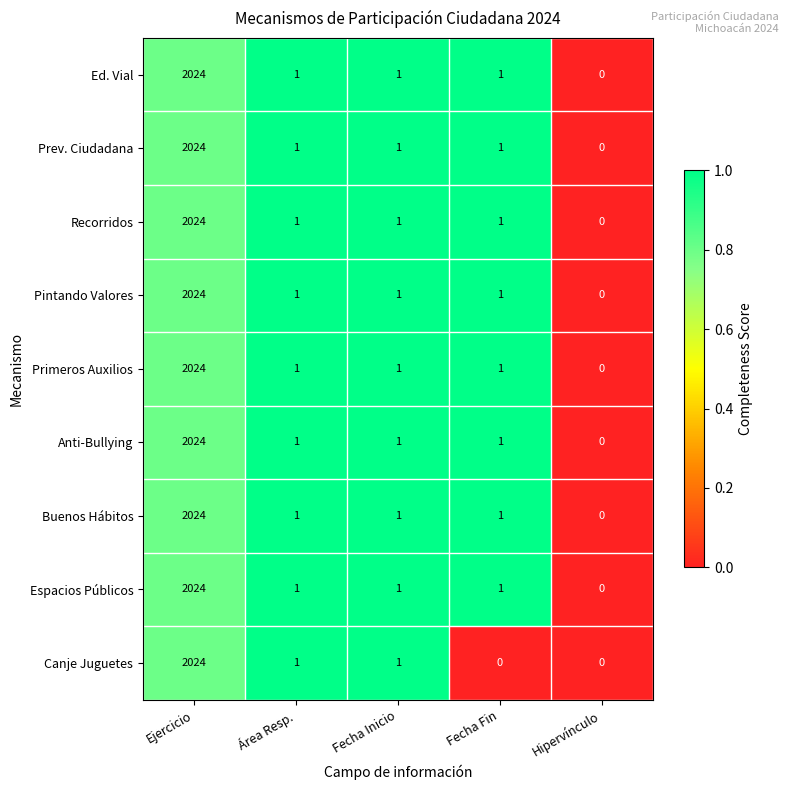

What is the total value across all series at Fecha Fin?

8